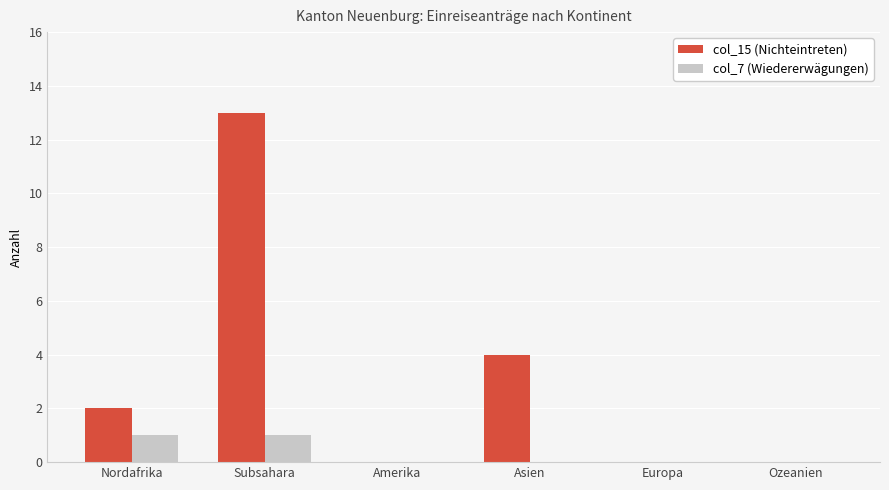

Count the number of categories in the chart.

6